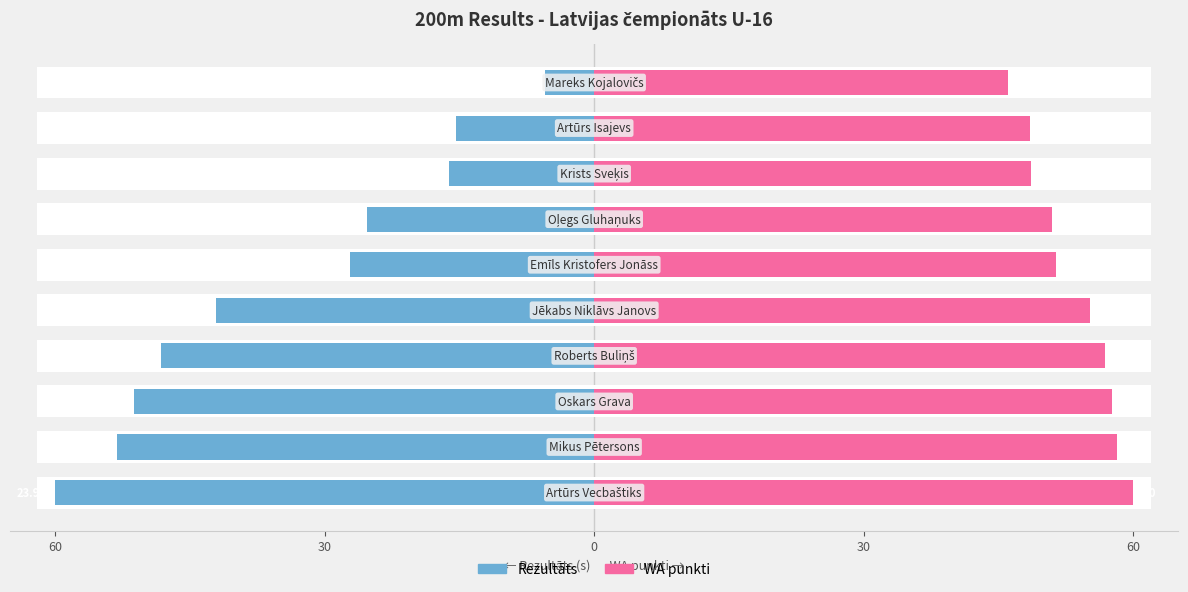

At how many categories does at least one series exceed 0?

10